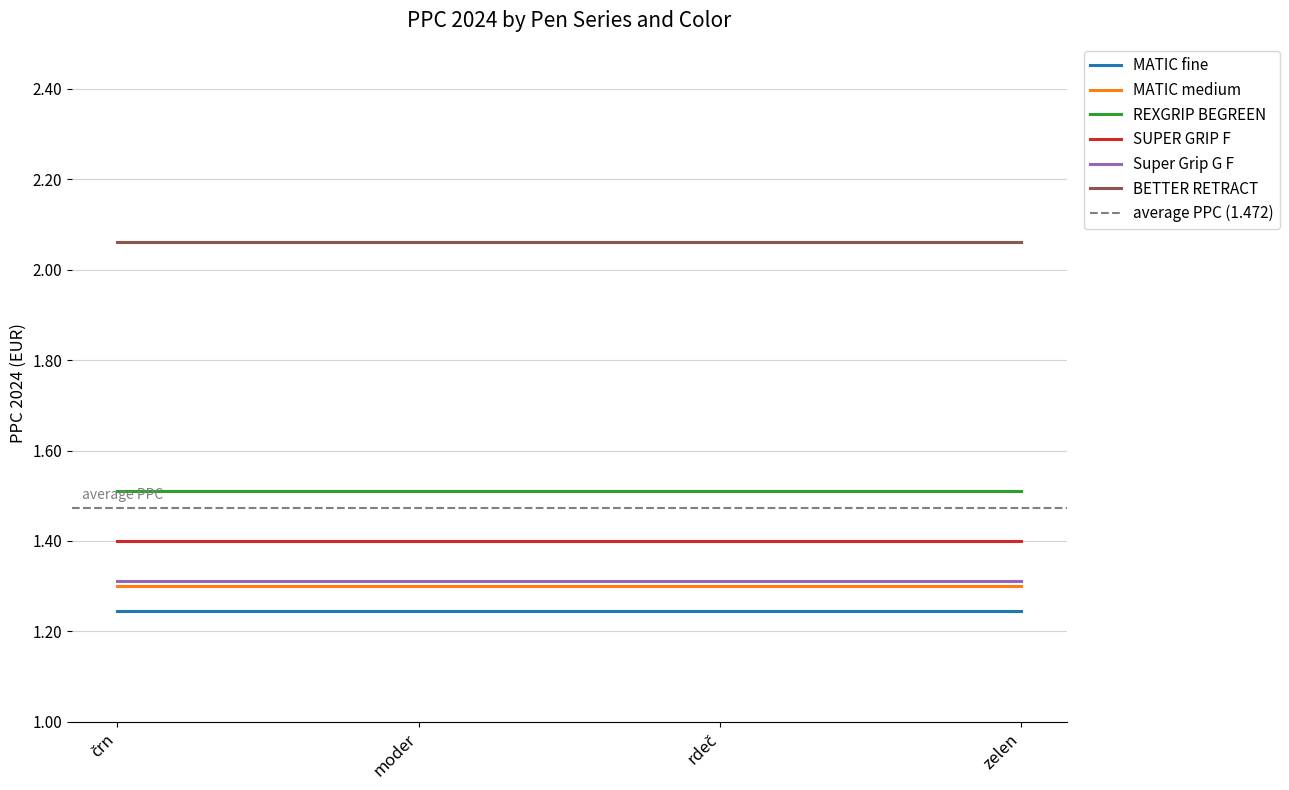

Reading left to right, list all the values displayed in this chart.

MATIC fine: črn=1.2	moder=1.2	rdeč=1.2	zelen=1.2
MATIC medium: črn=1.3	moder=1.3	rdeč=1.3	zelen=1.3
REXGRIP BEGREEN: črn=1.5	moder=1.5	rdeč=1.5	zelen=1.5
SUPER GRIP F: črn=1.4	moder=1.4	rdeč=1.4	zelen=1.4
Super Grip G F: črn=1.3	moder=1.3	rdeč=1.3	zelen=1.3
BETTER RETRACT: črn=2.1	moder=2.1	rdeč=2.1	zelen=2.1